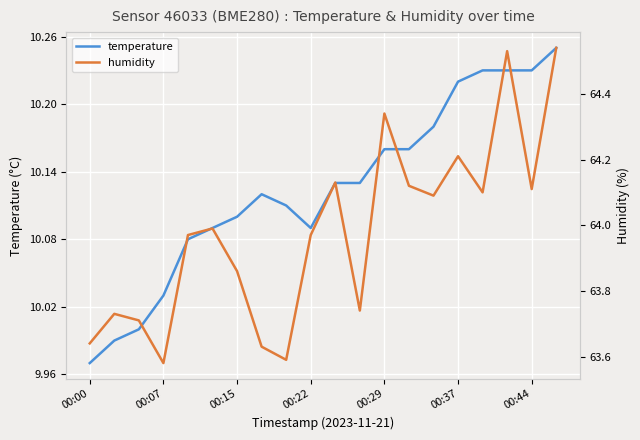

List the series in order of their peak value, lowest first.

temperature, humidity